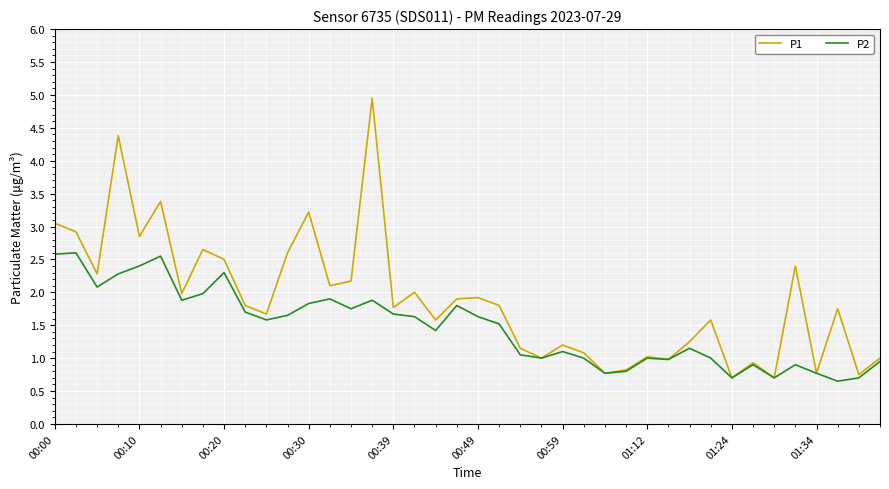

Which series has the widest spread of values?

P1